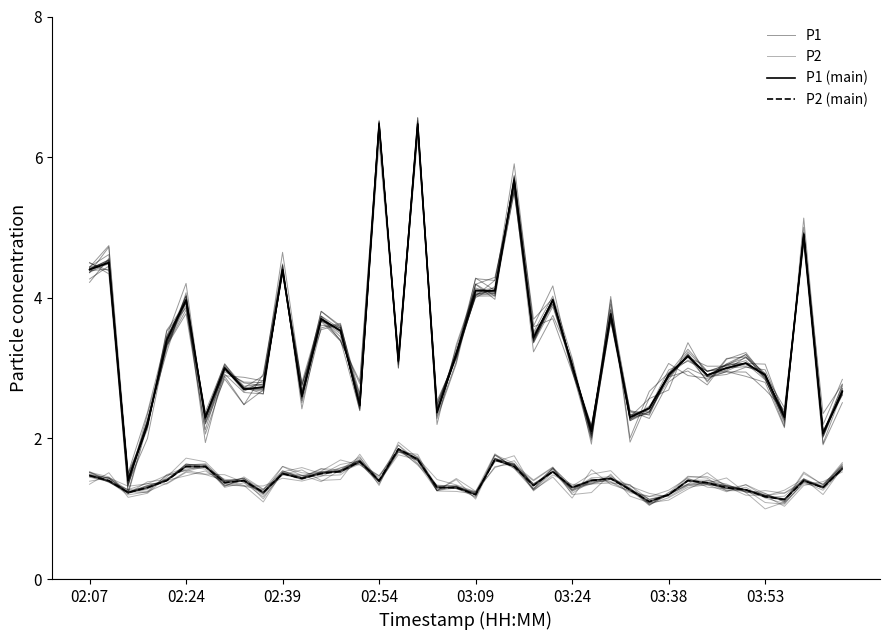

What is the total value across all series at 02:07?

11.7